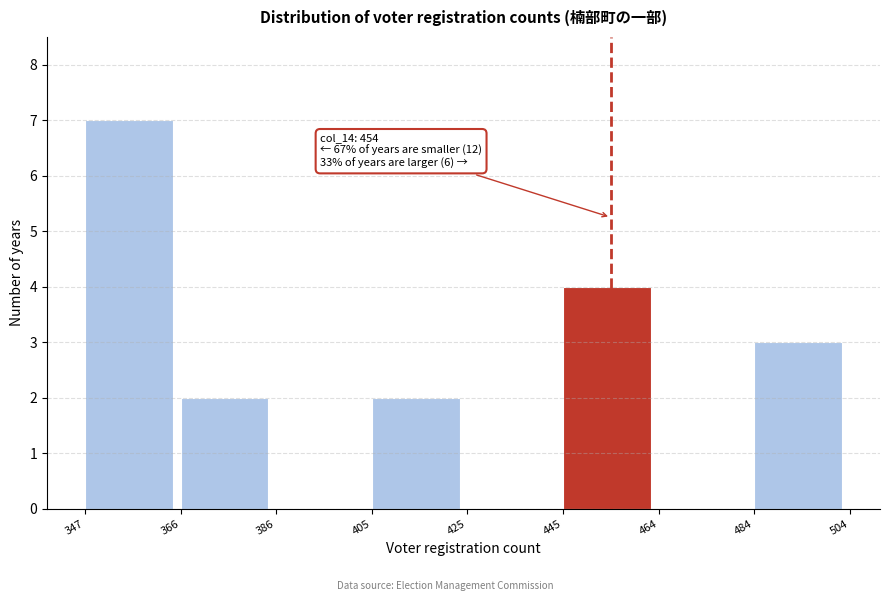

Over which range of the x-axis is the bar tallest?

347 to 366